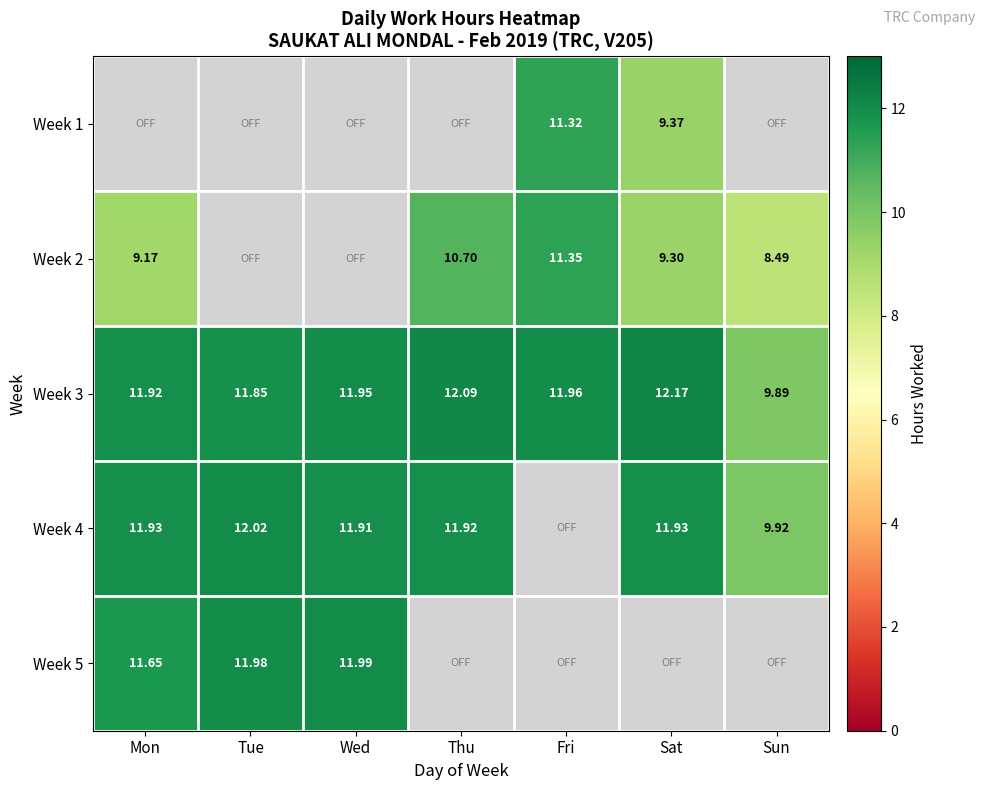

Which category has the highest value in the Week 3 series?

Sat